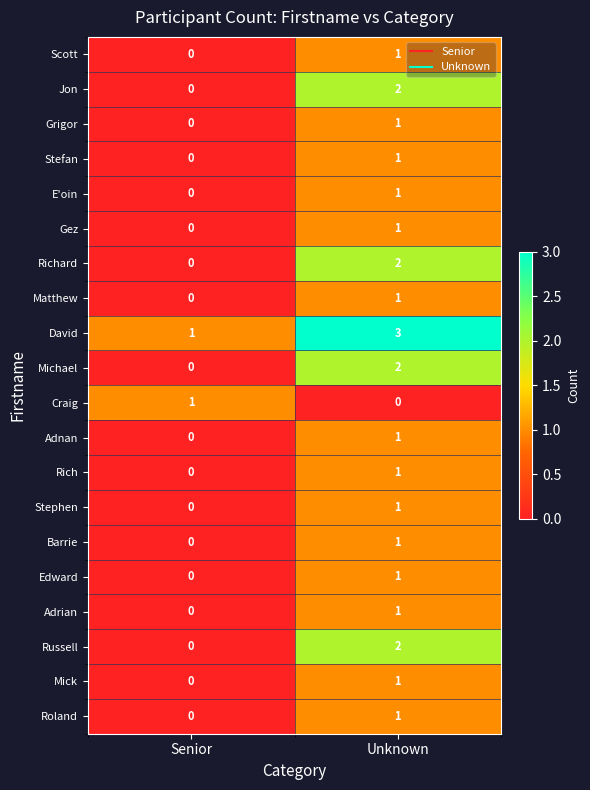

Where is Russell nearest to the value 1?

Senior